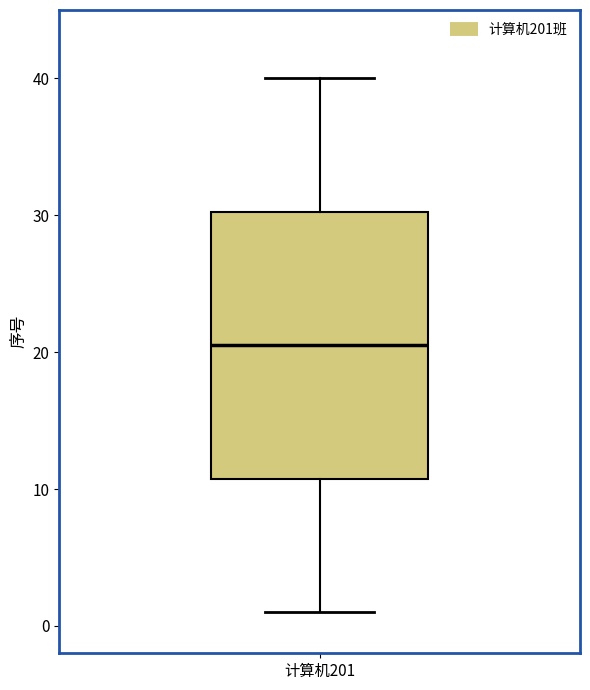

Where is the upper edge of the box for 计算机201 on the y-axis? The values are not printed on the chart, so give them approximately, as read against the axis.

30